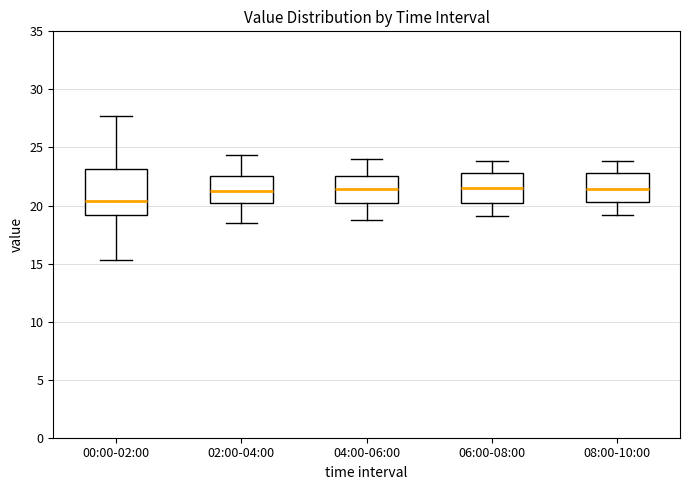

Reading left to right, read every box against the y-axis: the position of its median line, the range the box covers, and the ends of its whiskers. The values are not printed on the chart, so give them approximately, as read against the axis.

00:00-02:00: median 20.5, box 19.0 to 23.0, whiskers 15.5 to 27.5
02:00-04:00: median 21.5, box 20.5 to 22.5, whiskers 18.5 to 24.5
04:00-06:00: median 21.5, box 20.0 to 22.5, whiskers 18.5 to 24.0
06:00-08:00: median 21.5, box 20.0 to 23.0, whiskers 19.0 to 24.0
08:00-10:00: median 21.5, box 20.5 to 23.0, whiskers 19.0 to 24.0